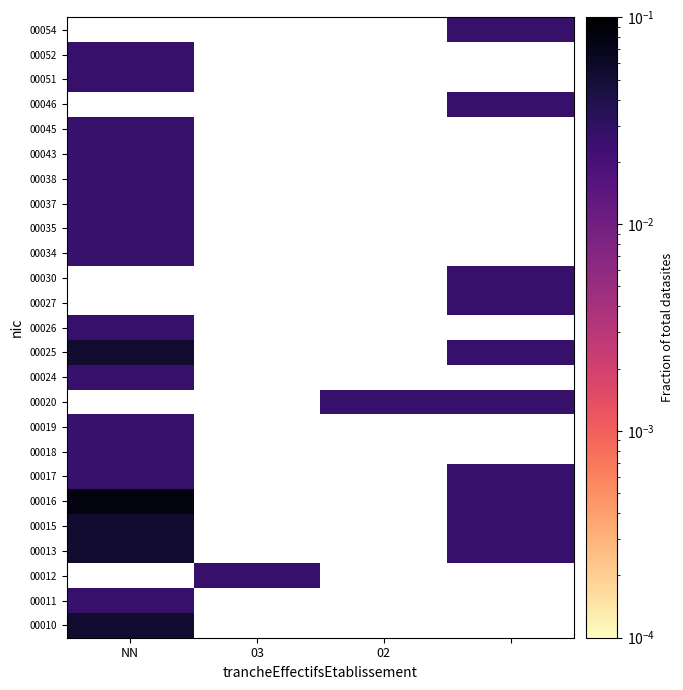

At which category is the sum across all series the highest?

NN